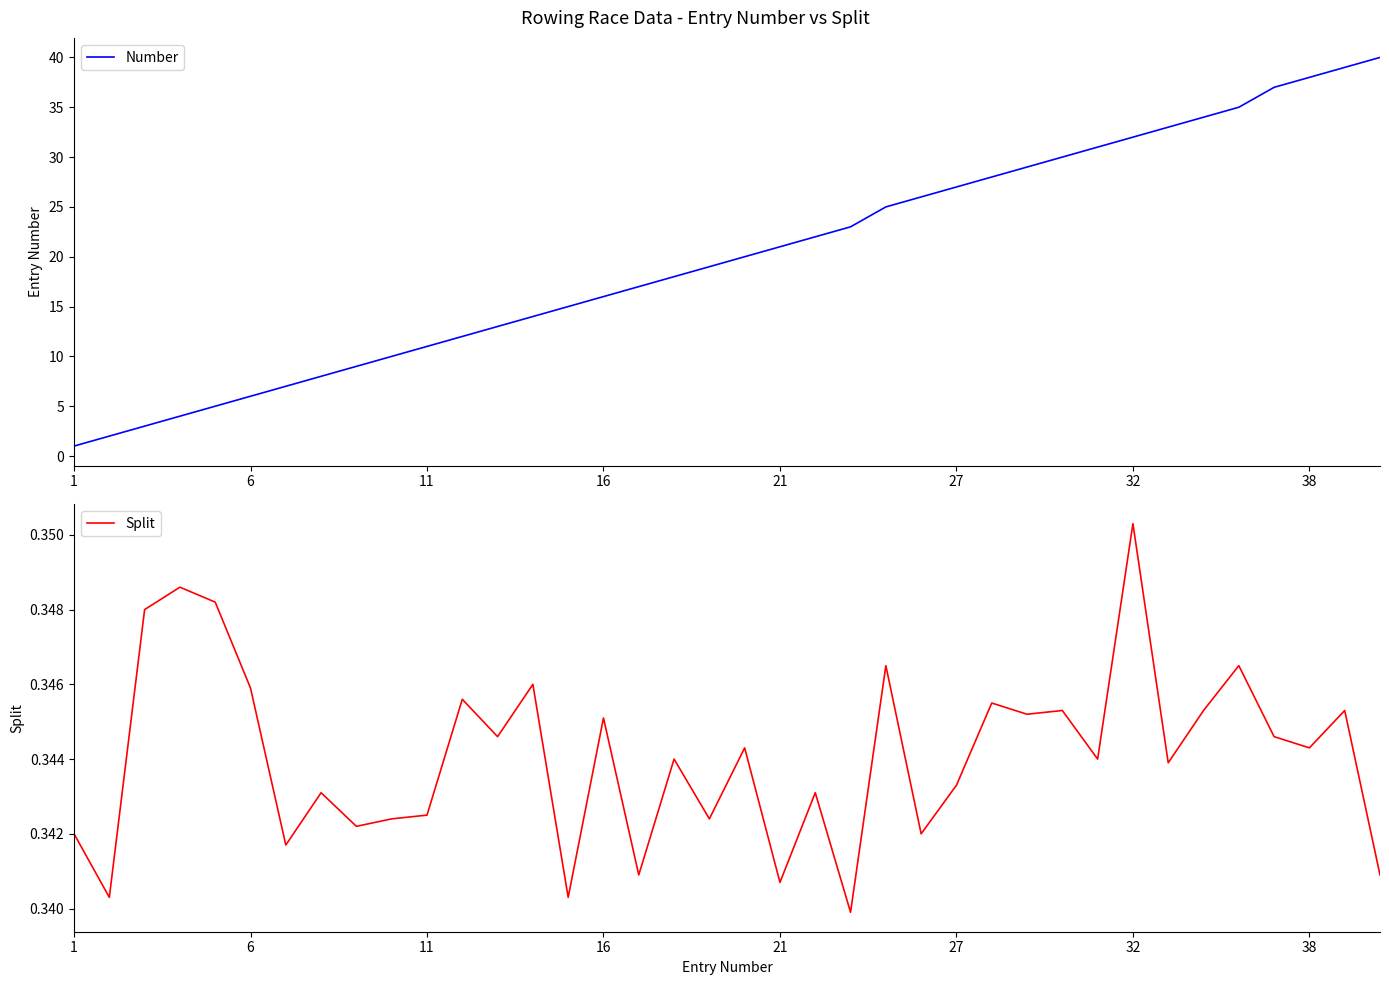

True or false: Number has a value of 16 at 16.

True